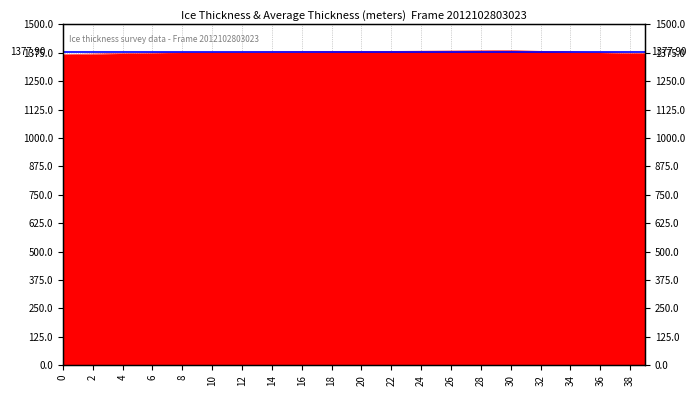

What value does the data have at 22?

1381.4